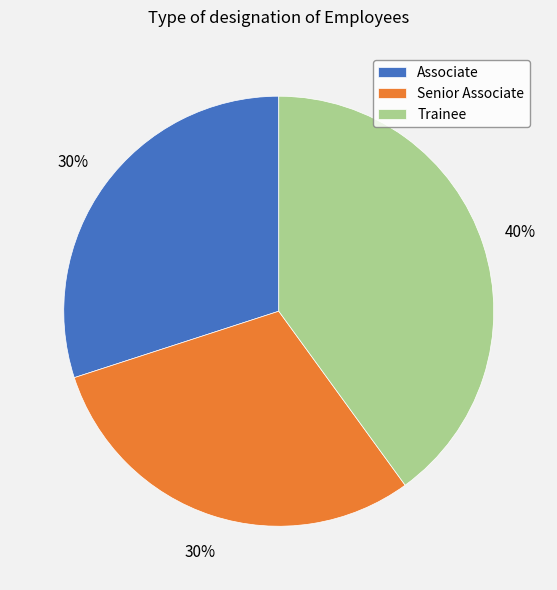

Which category has the biggest portion of the pie?

Trainee